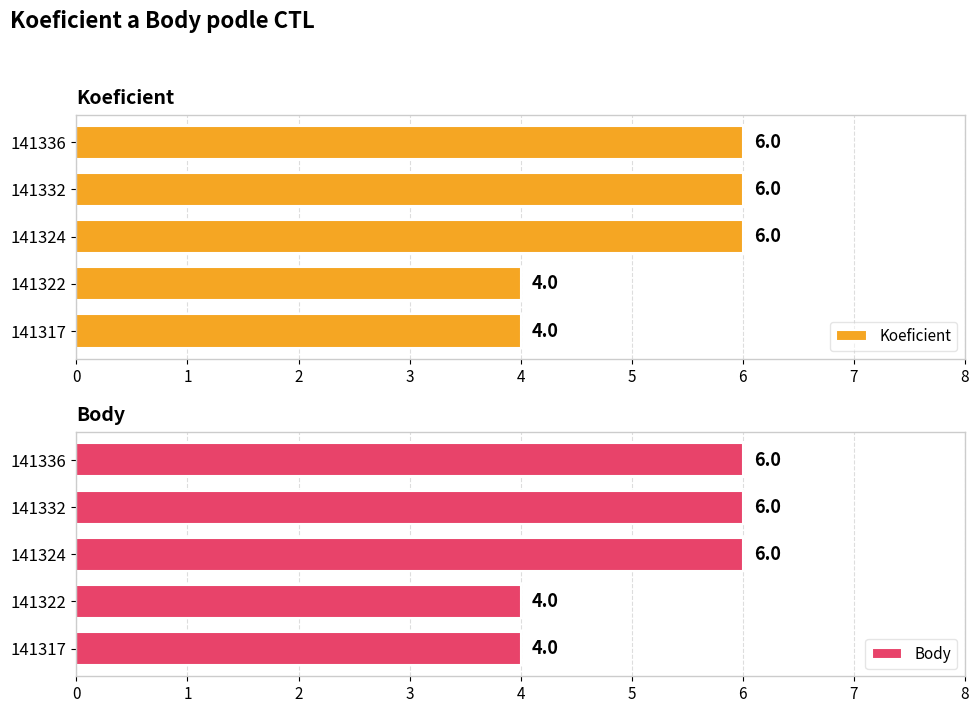

What is the sum of all Koeficient values?

26